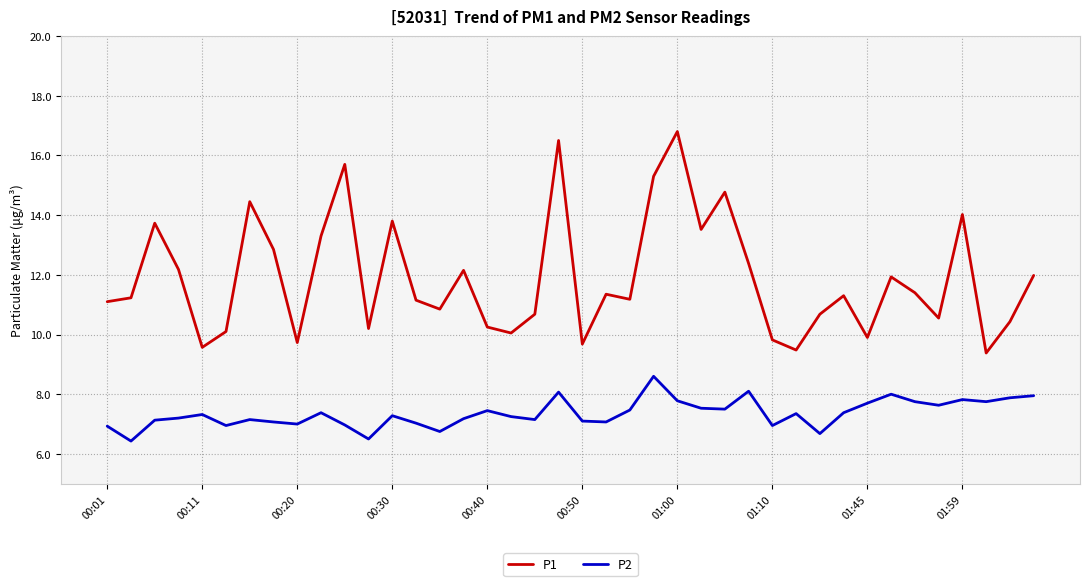

List the series in order of their overall mean, highest first.

P1, P2